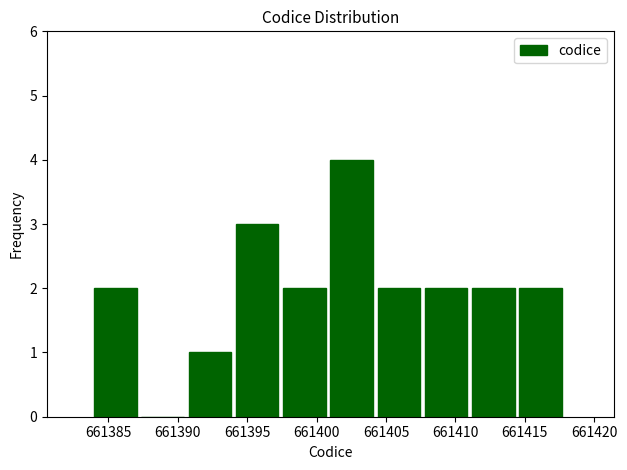

Over which range of the x-axis is the bar tallest?

661401.0 to 661404.4